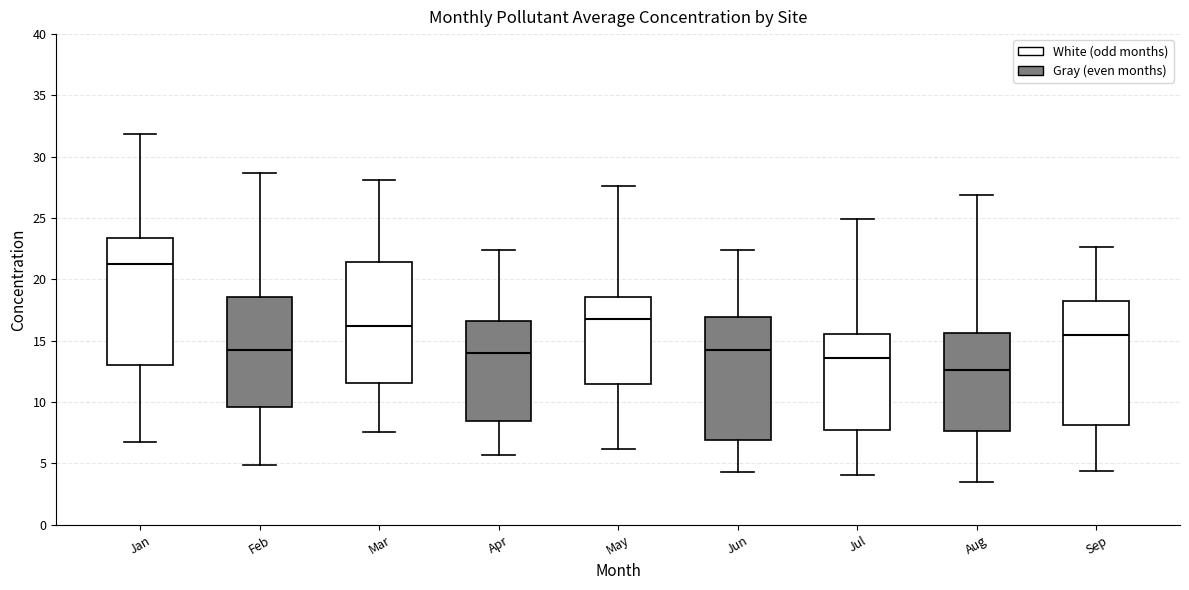

Where does the median line of the box for Sep sit on the y-axis? The values are not printed on the chart, so give them approximately, as read against the axis.

15.5